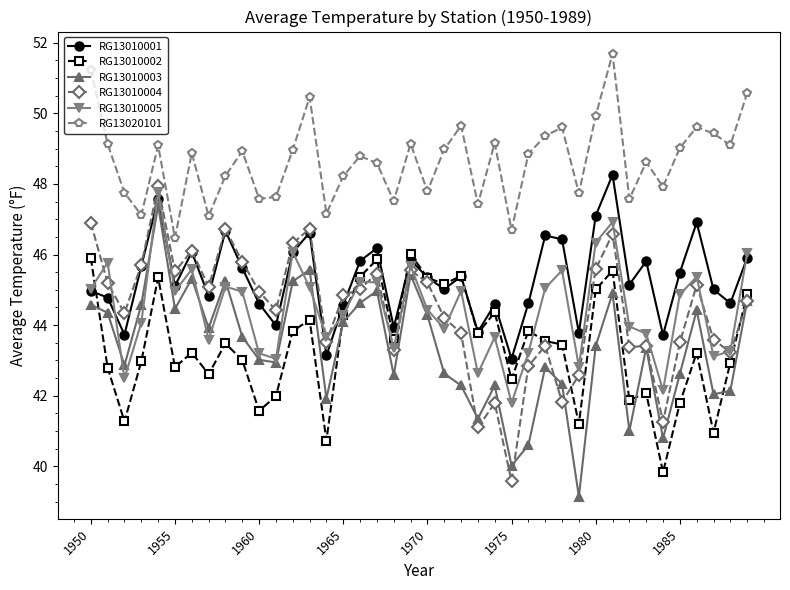

How many interior local peaks does the RG13020101 series have?

12